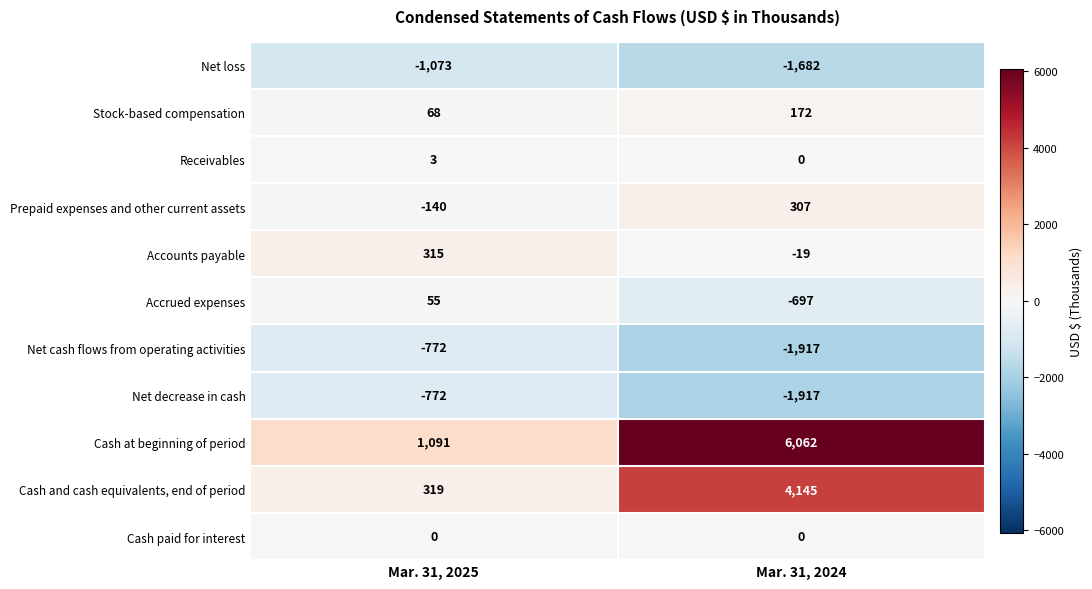

True or false: Stock-based compensation has a value of 44 at Mar. 31, 2025.

False